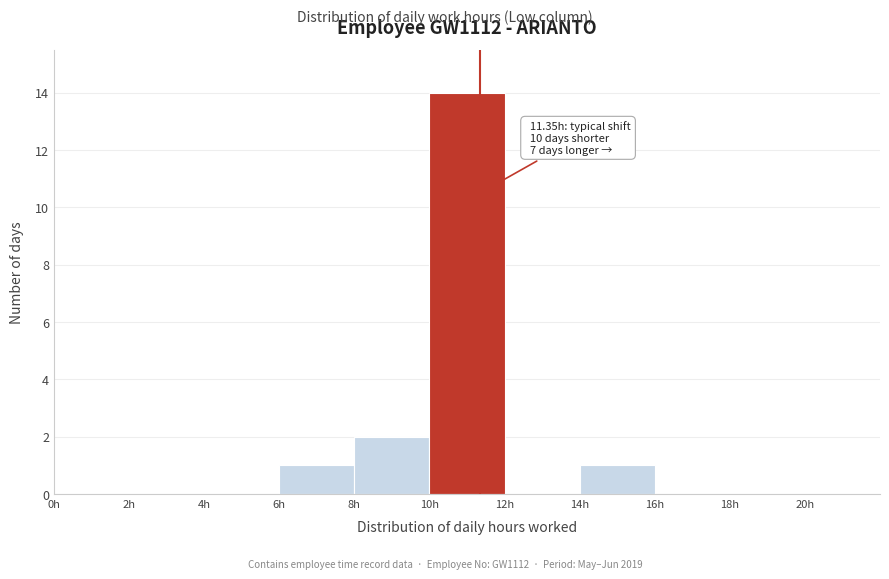

Which range on the x-axis has the tallest bar?

10 to 12